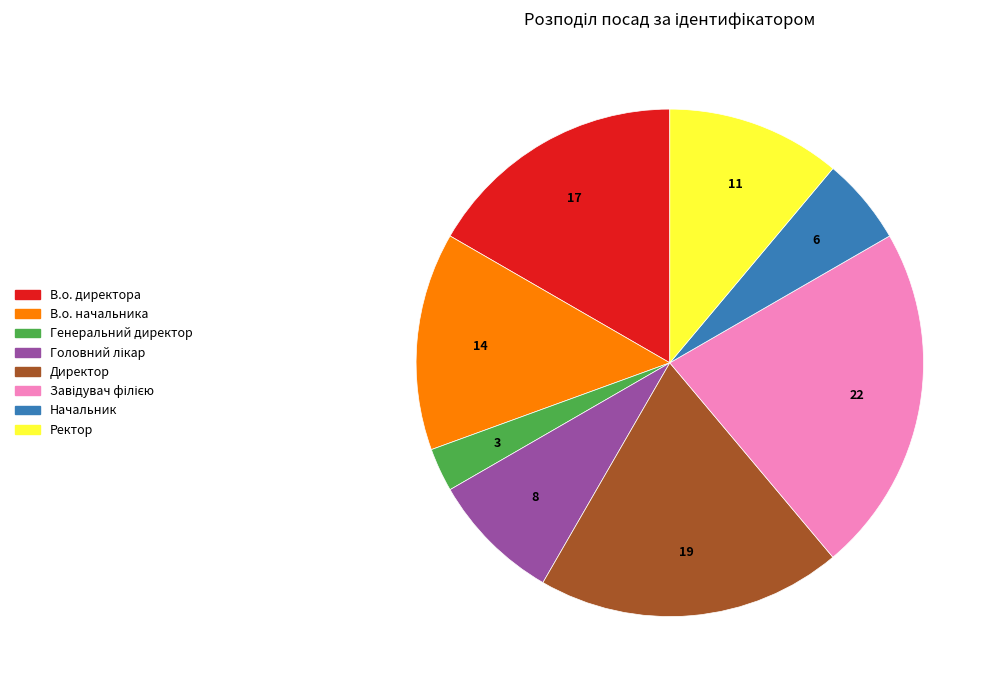

True or false: Директор accounts for 19% of the total.

True